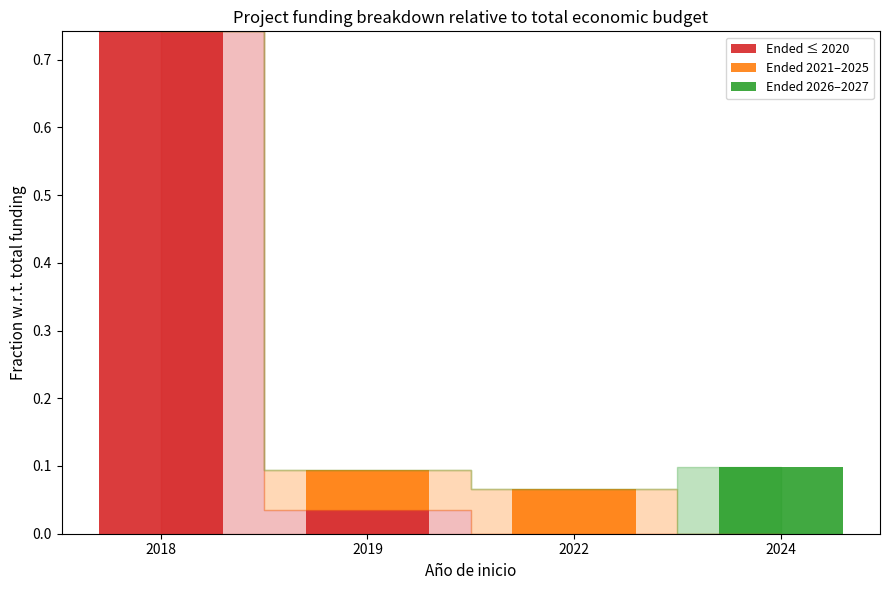

At which category is the sum across all series the highest?

2018